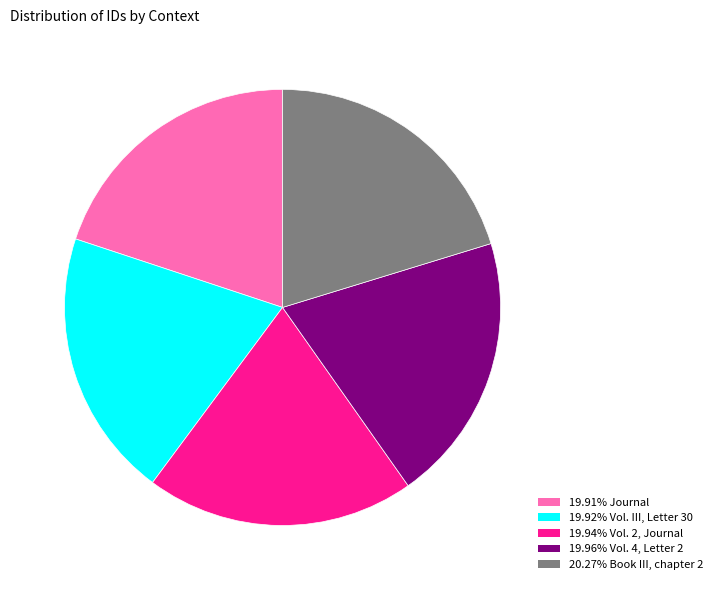

Count the number of slices in the pie.

5